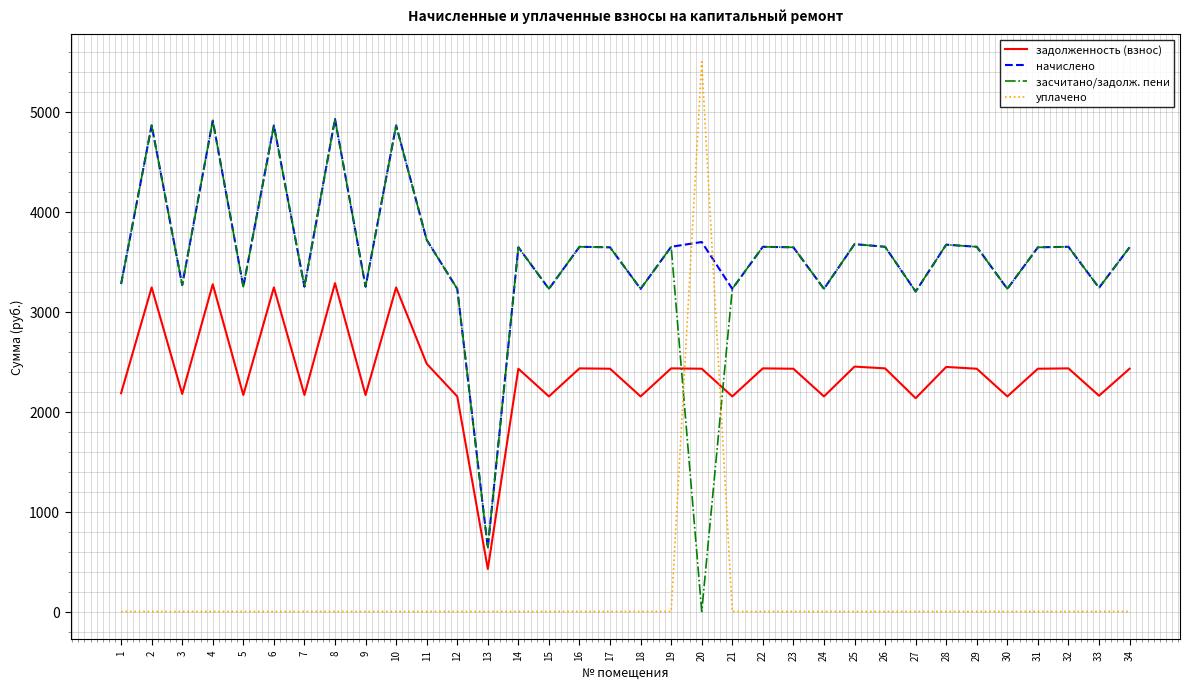

Which series has the largest range (max minus min)?

уплачено